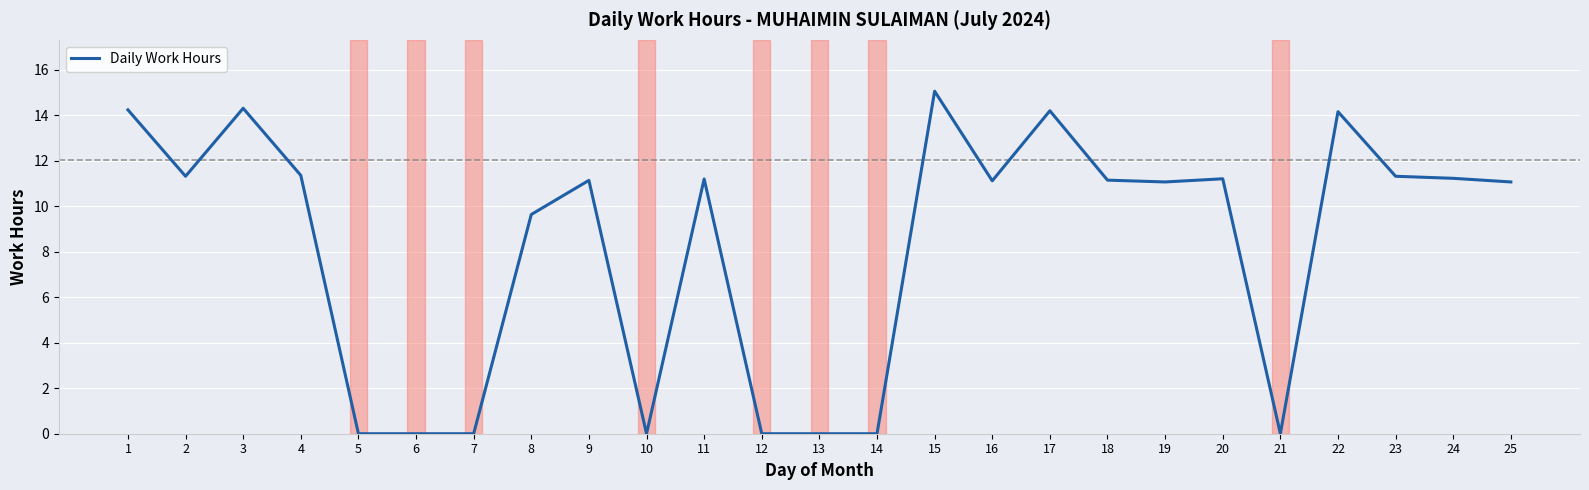

What is the difference between the maximum and minimum values?

15.1